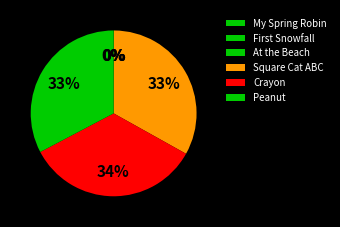

Does any single category account for the majority?

No